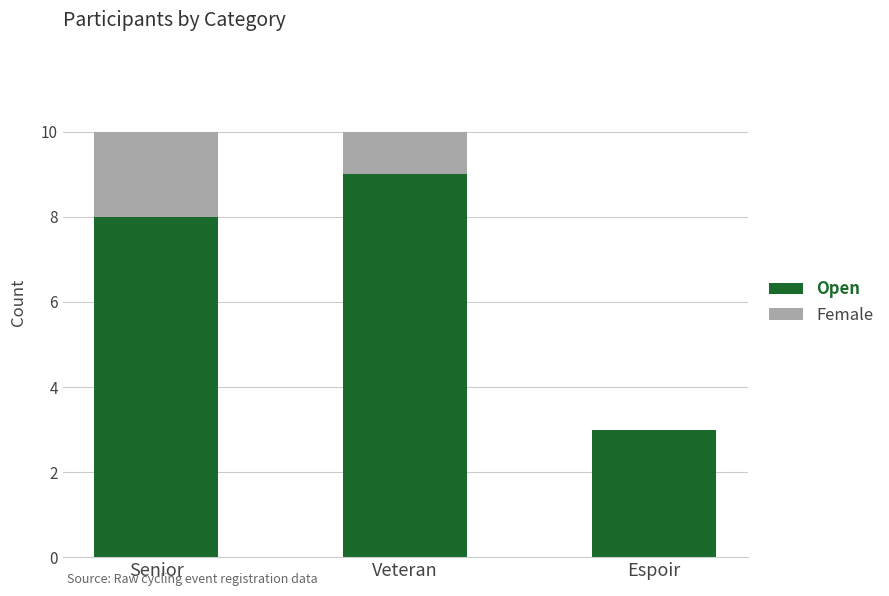

What is the approximate value of Open at Espoir?

3